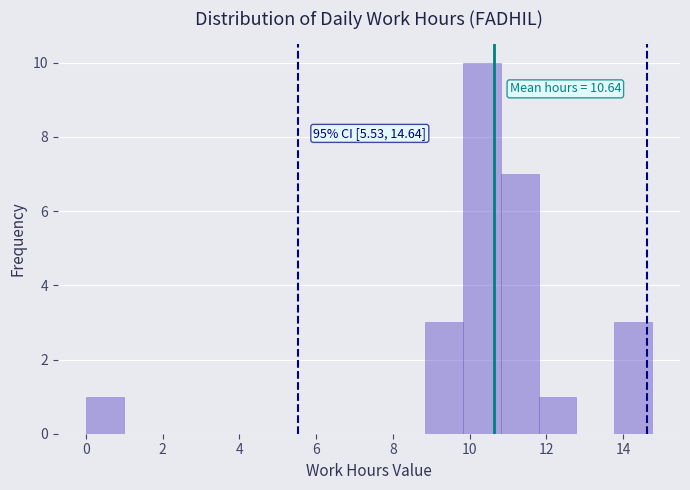

Over which range of the x-axis is the bar tallest?

9.8 to 10.8